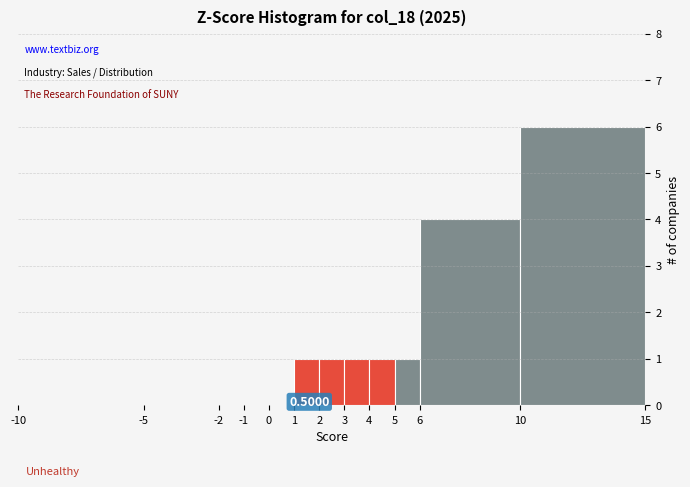

Over which range of the x-axis is the bar tallest?

10 to 15